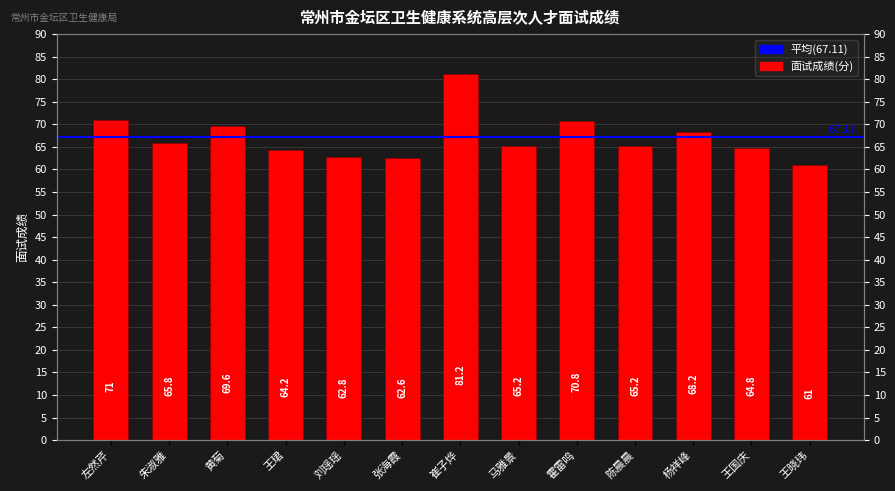

List the labels in order of value, largest first.

崔子烨, 左然芹, 霍雷鸣, 黄菊, 杨祥峰, 朱淑雅, 马雅景, 陈晨晨, 王国庆, 王珺, 刘瑶瑶, 张海霞, 王晓玮